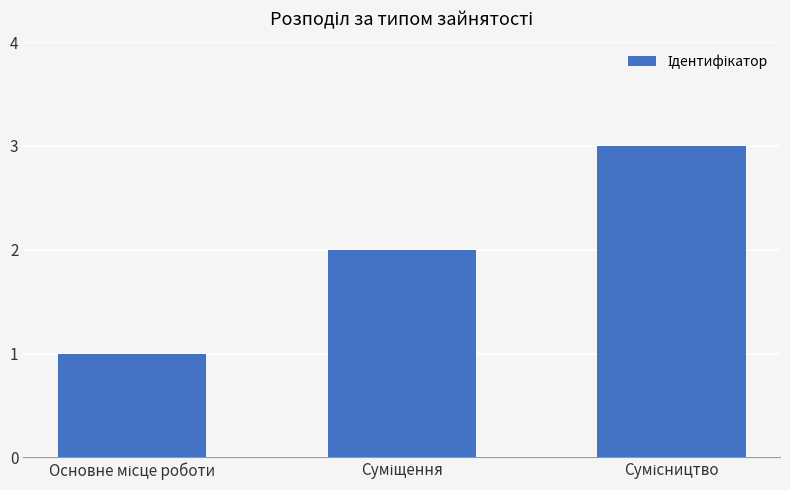

What is the value of the 1st bar from the left?

1